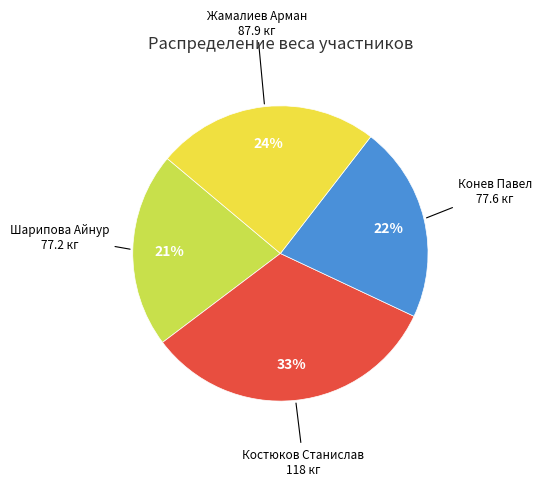

To the nearest percent, what percentage of the pie is Конев Павел?

22%